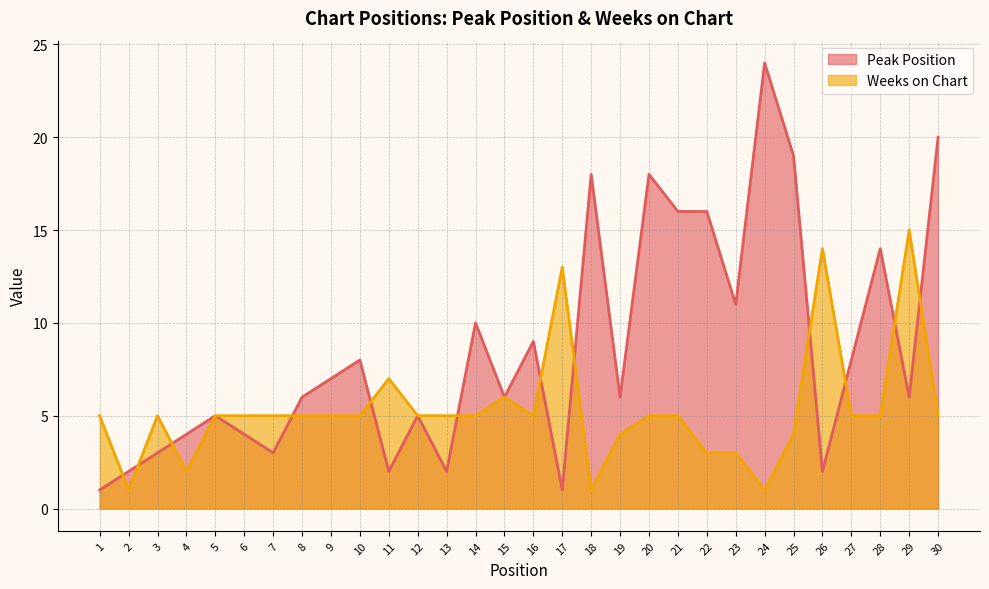

What is the greatest value displayed?

24